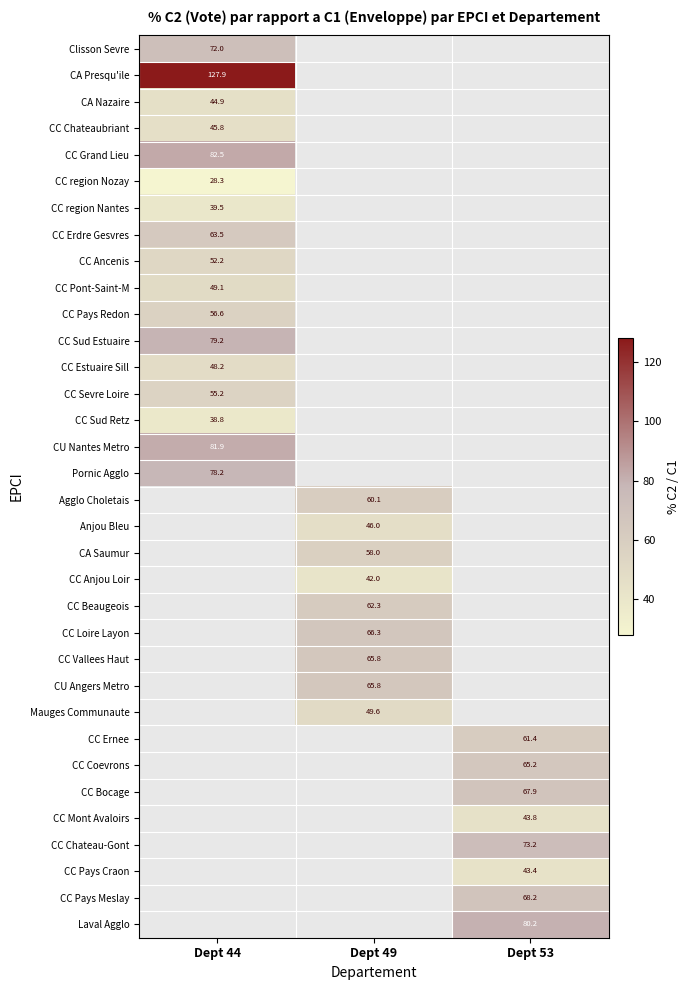

What is the lowest value of the CC region Nozay series?

28.3